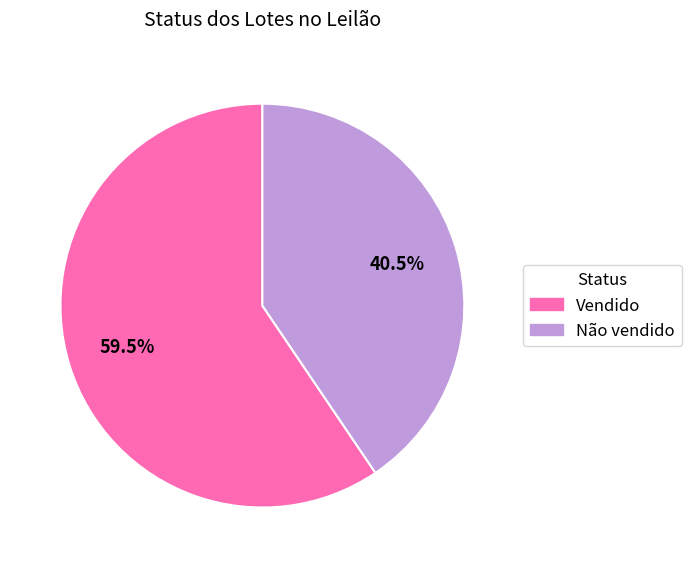

Rank the categories by value from lowest to highest.

Não vendido, Vendido